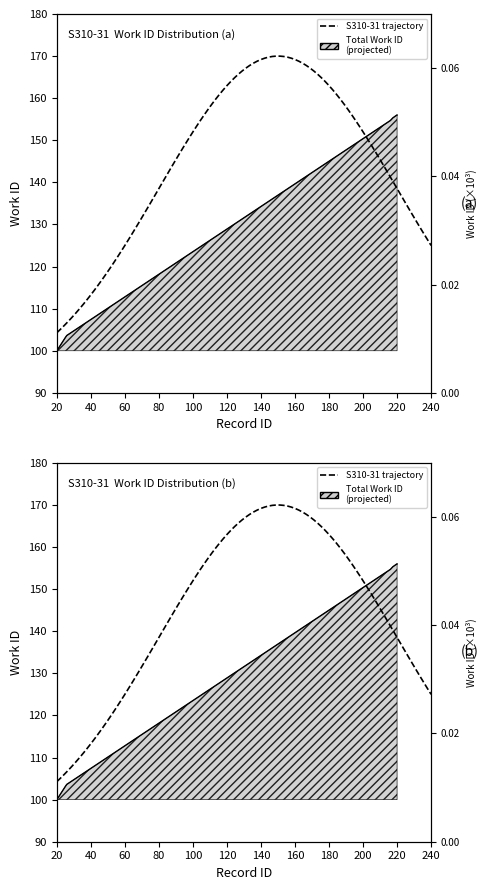

What is the value of the 7th point from the left?

155.3